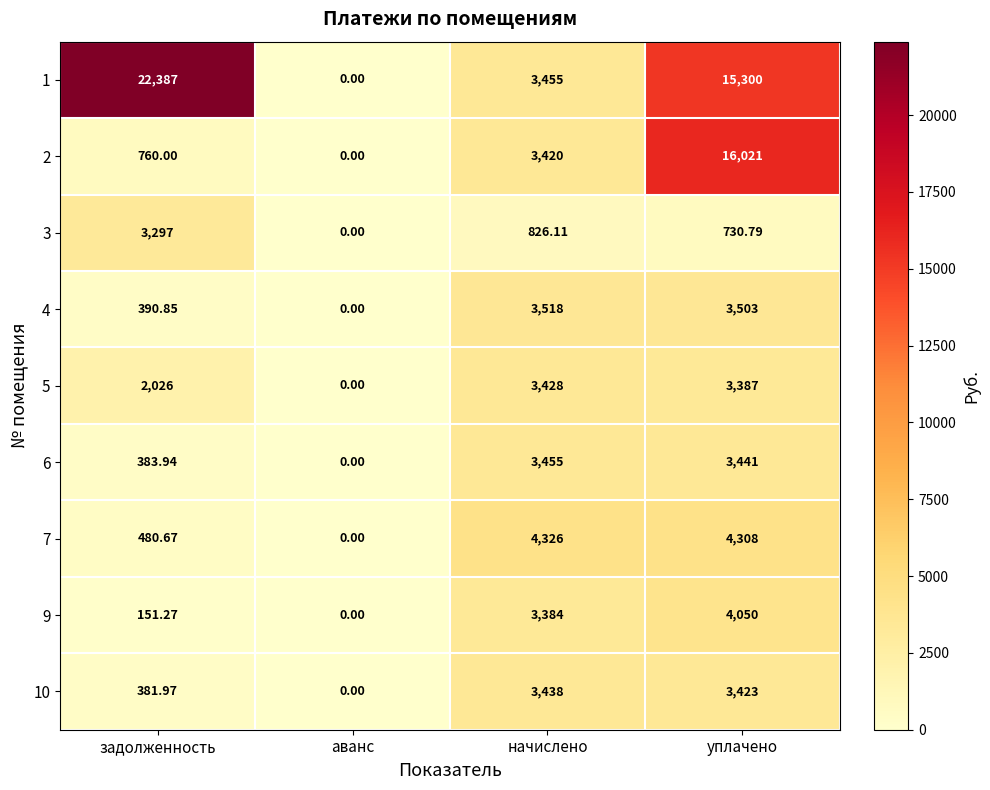

How many positive values does the 6 series have?

3